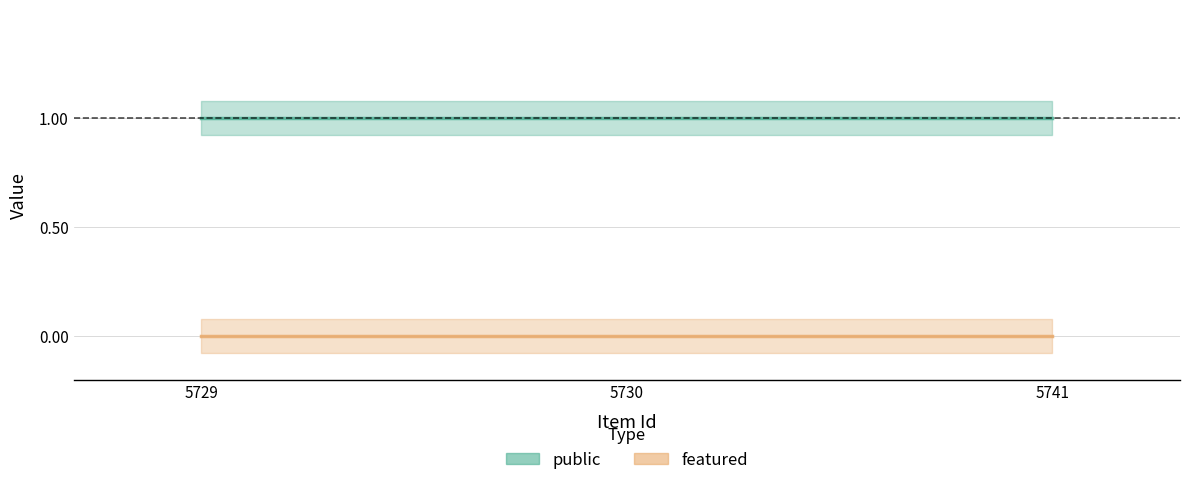

What is the sum of the public values at 5729 and 5741?

2